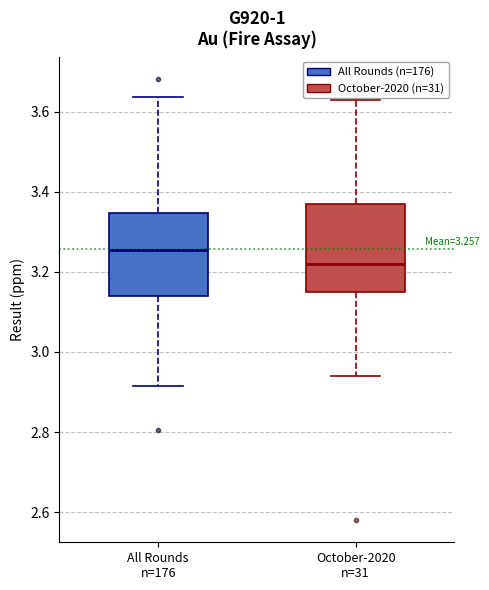

Which box has the lowest median line?

October-2020 n=31